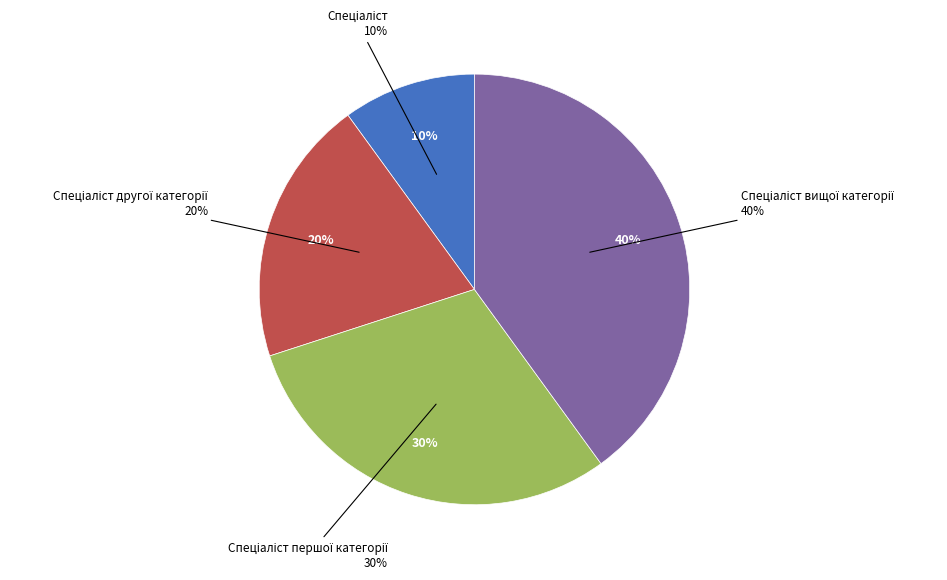

What portion of the pie excludes Спеціаліст вищої категорії?

60.0%